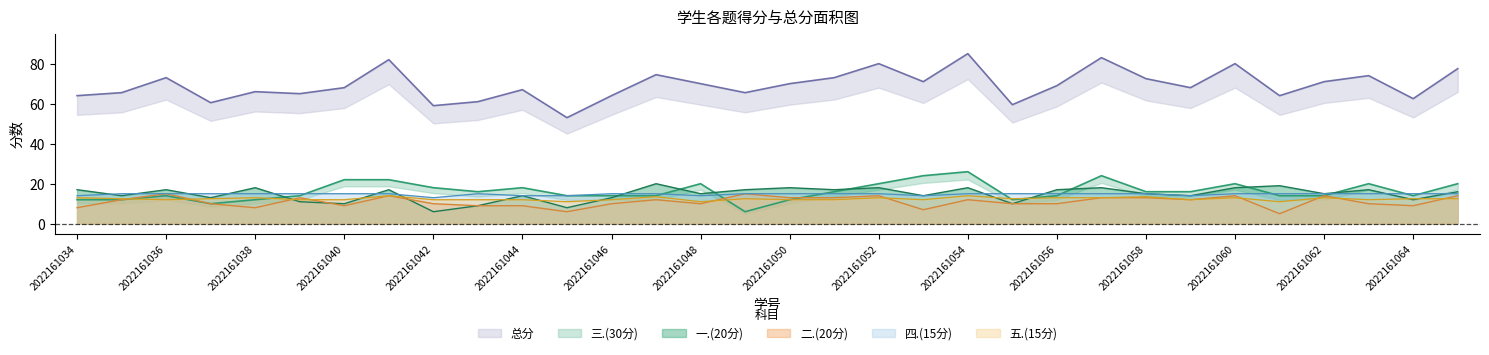

The 四.(15分) series shows 20.0 at 2022161053. True or false?

False